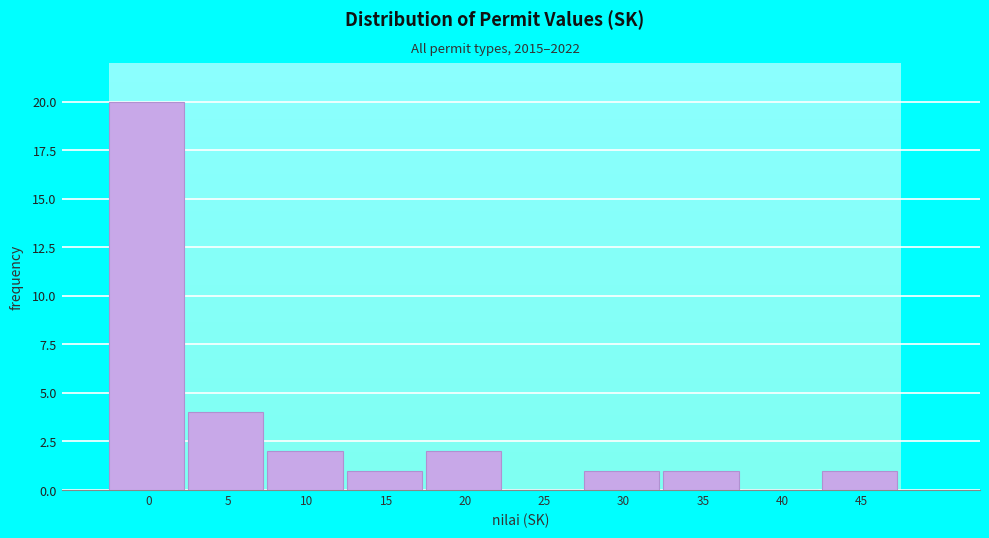

Reading right to left, extract all data points from this chart.

45=1	40=0	35=1	30=1	25=0	20=2	15=1	10=2	5=4	0=20